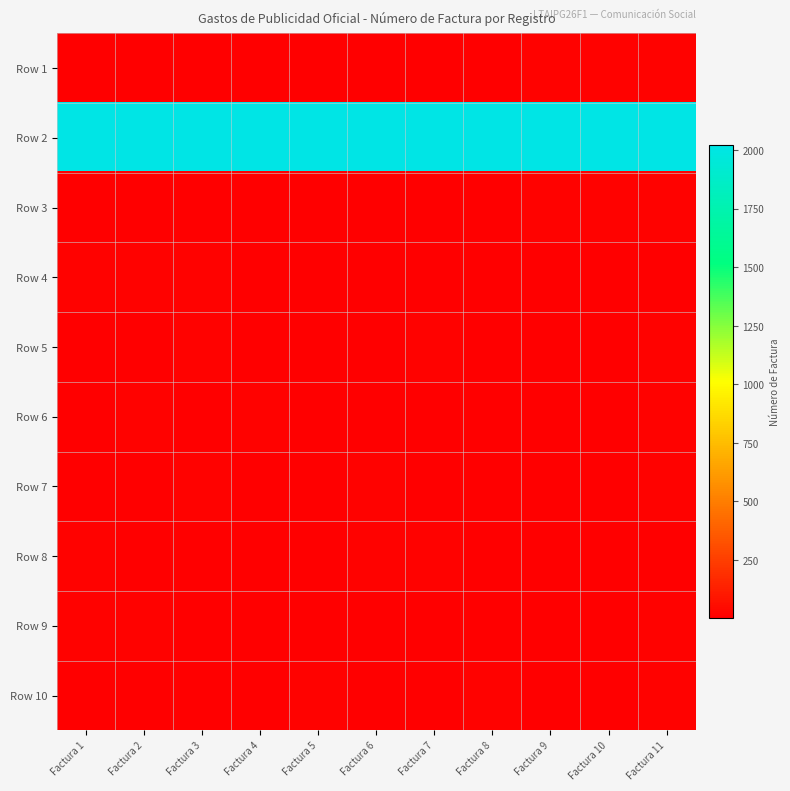

Which has a higher value, Factura 7 or Factura 2?

Factura 7